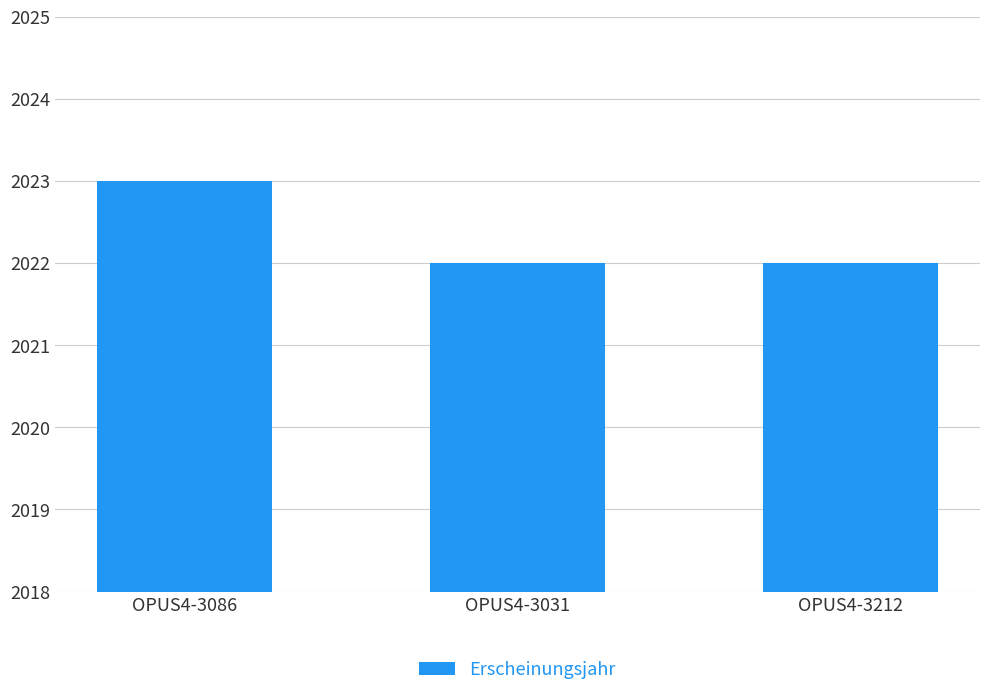

The chart shows a value of 707 at OPUS4-3212. True or false?

False